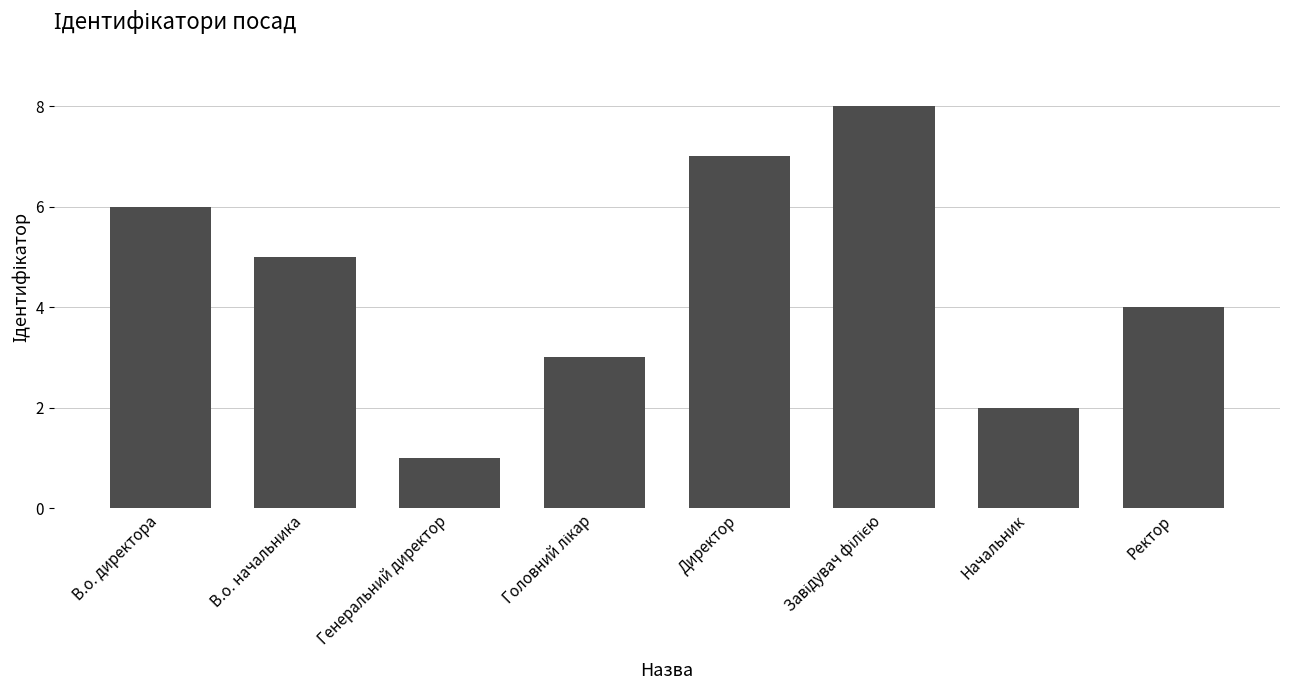

How many bars are there in total?

8